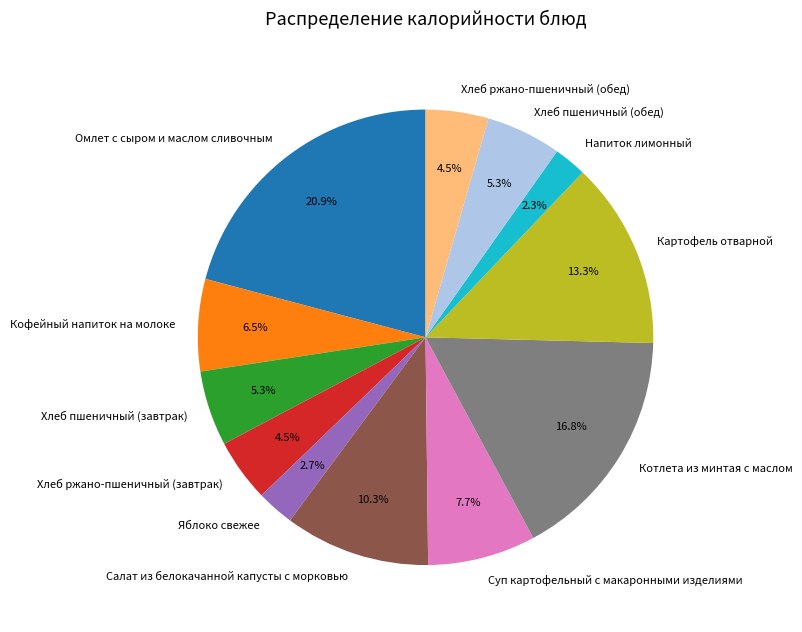

What is the largest slice in the pie chart?

Омлет с сыром и маслом сливочным